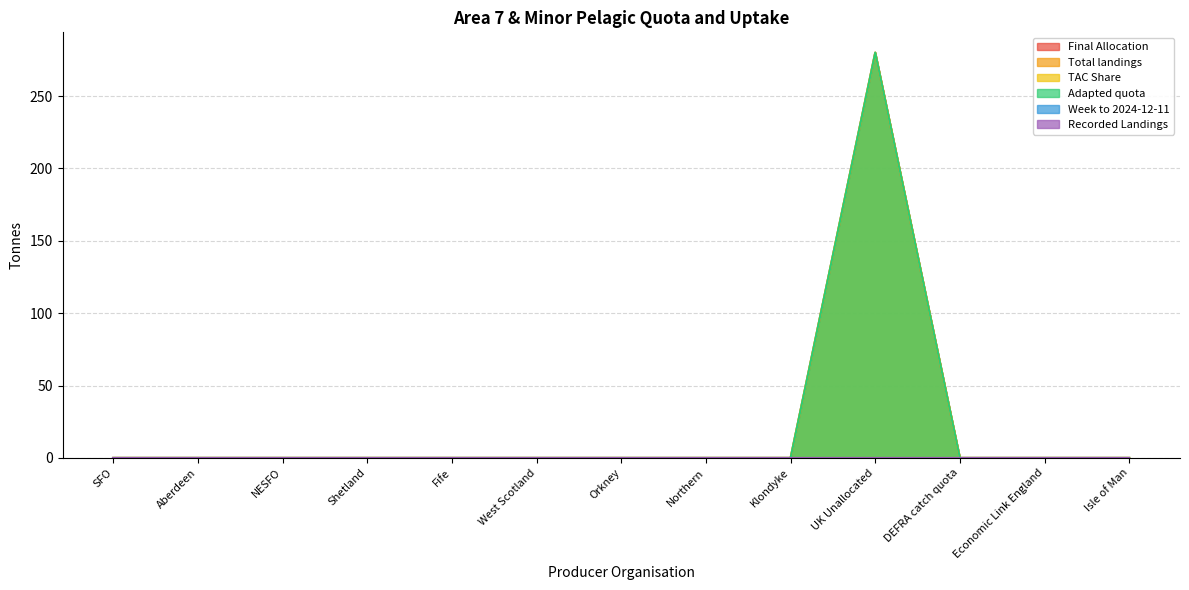

At which category does the chart reach its minimum across all series?

SFO